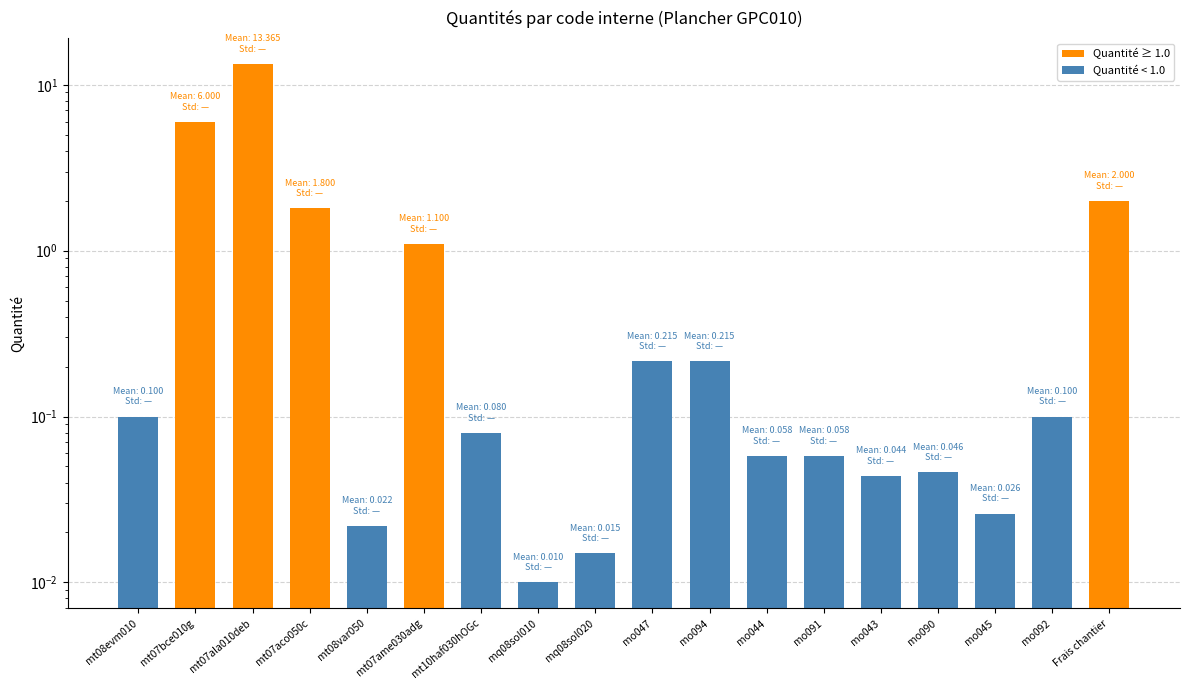

List the labels in order of value, largest first.

mt07ala010deb, mt07bce010g, Frais chantier, mt07aco050c, mt07ame030adg, mo047, mo094, mt08evm010, mo092, mt10haf030hOGc, mo044, mo091, mo090, mo043, mo045, mt08var050, mq08sol020, mq08sol010